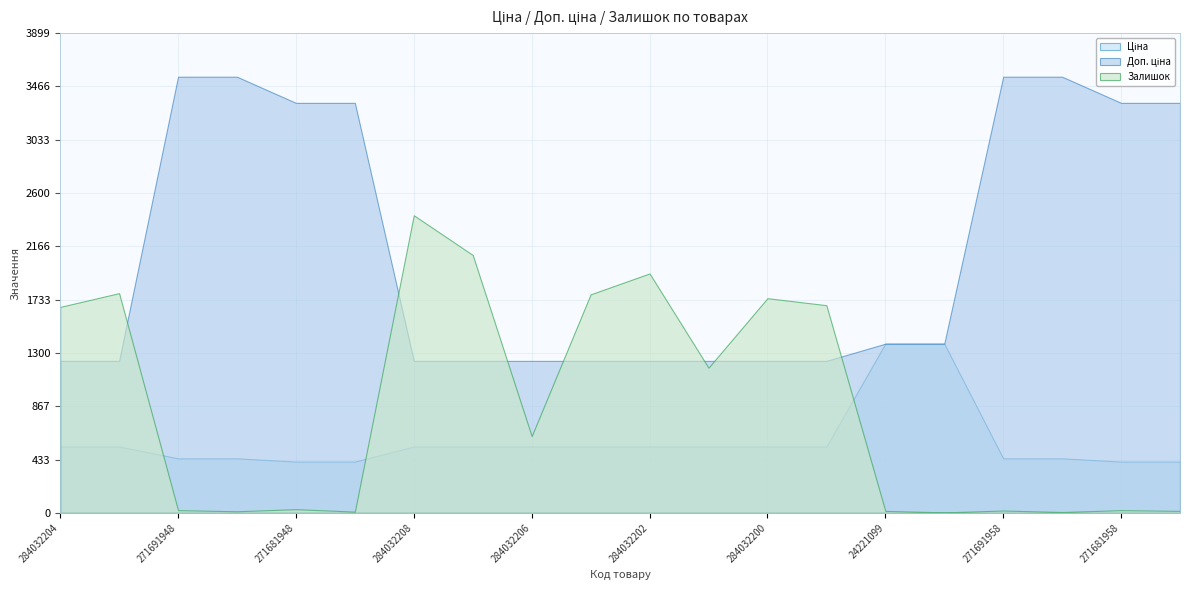

Reading left to right, extract all data points from this chart.

Ціна: 284032204=539.0	284032203=539.0	271691948=443.1	271691942=443.1	271681948=416.6	271681942=416.6	284032208=539.0	284032207=539.0	284032206=539.0	284032205=539.0	284032202=539.0	284032201=539.0	284032200=539.0	284032199=539.0	24221099=1375.4	24221043=1375.4	271691958=443.1	271691953=443.1	271681958=416.6	271681953=416.6
Доп. ціна: 284032204=1235.4	284032203=1235.4	271691948=3545.0	271691942=3545.0	271681948=3332.5	271681942=3332.5	284032208=1235.4	284032207=1235.4	284032206=1235.4	284032205=1235.4	284032202=1235.4	284032201=1235.4	284032200=1235.4	284032199=1235.4	24221099=1375.0	24221043=1375.0	271691958=3545.0	271691953=3545.0	271681958=3332.5	271681953=3332.5
Залишок: 284032204=1674.0	284032203=1786.0	271691948=22.0	271691942=13.0	271681948=30.0	271681942=10.0	284032208=2419.0	284032207=2096.0	284032206=624.0	284032205=1776.0	284032202=1946.0	284032201=1180.0	284032200=1745.0	284032199=1688.0	24221099=16.0	24221043=4.0	271691958=19.0	271691953=7.0	271681958=22.0	271681953=16.0